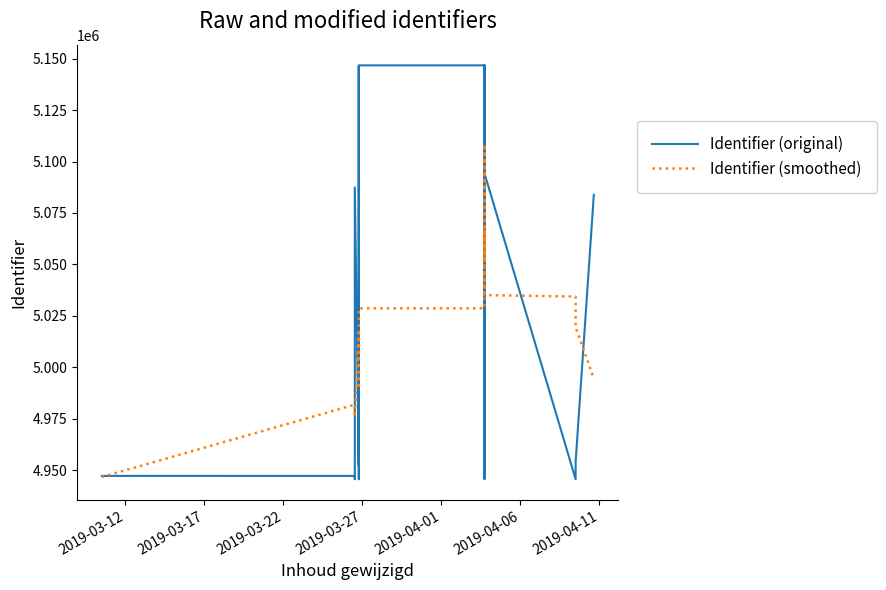

Does the chart have visible grid lines?

No